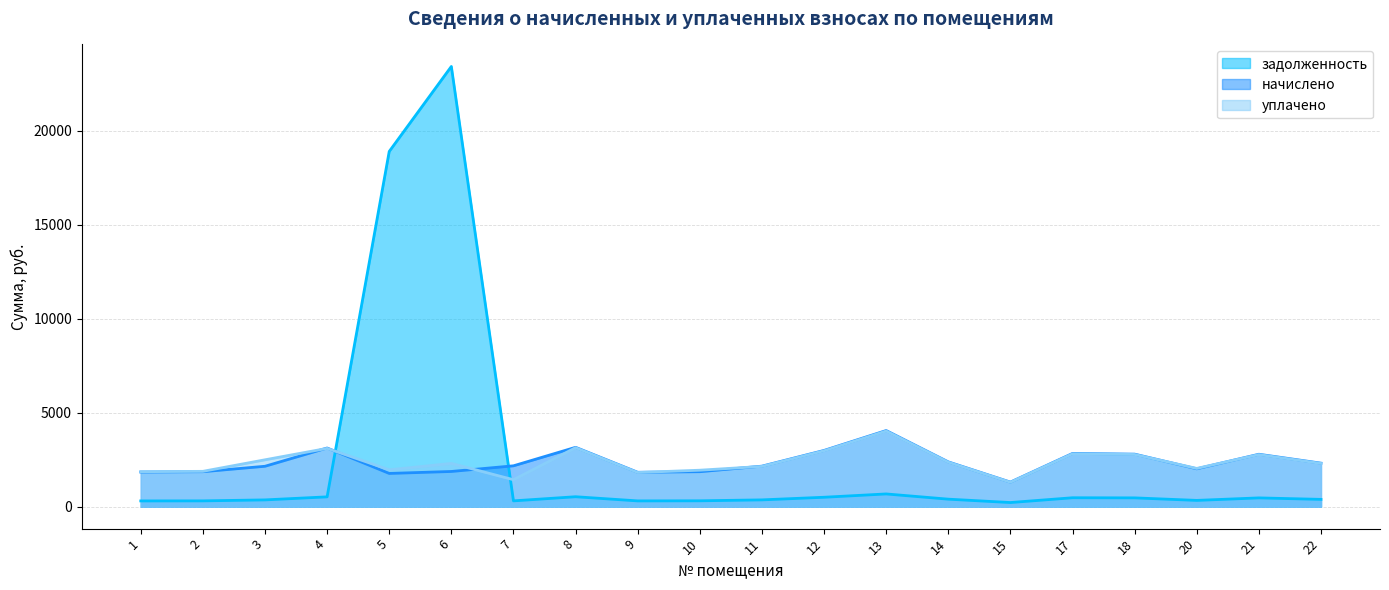

Between 11 and 21, which series saw the biggest shift?

начислено